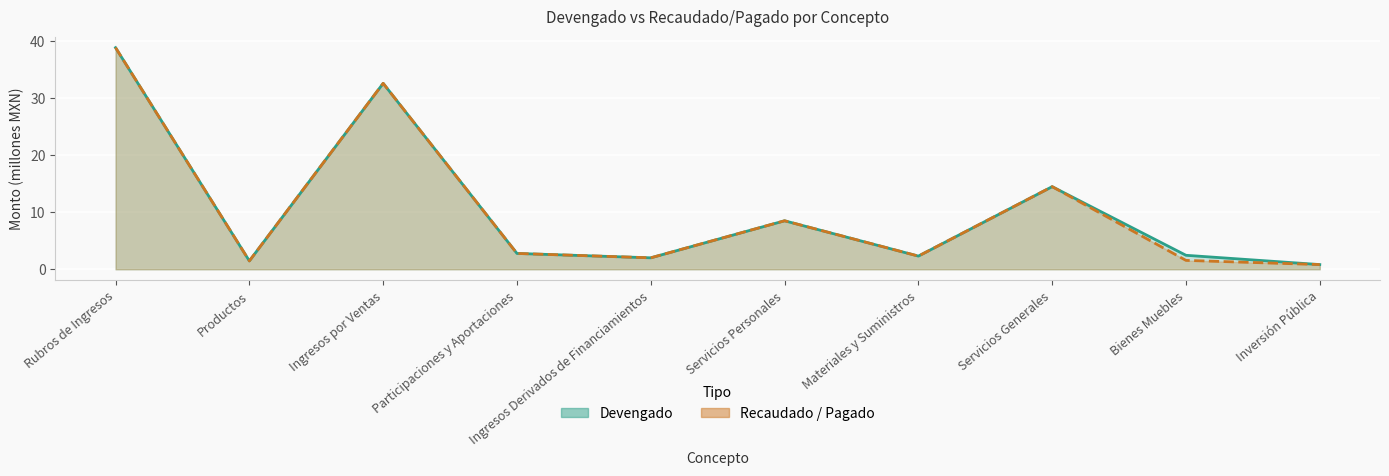

What is the sum of the Devengado values at Ingresos por Ventas and Materiales y Suministros?

34.9